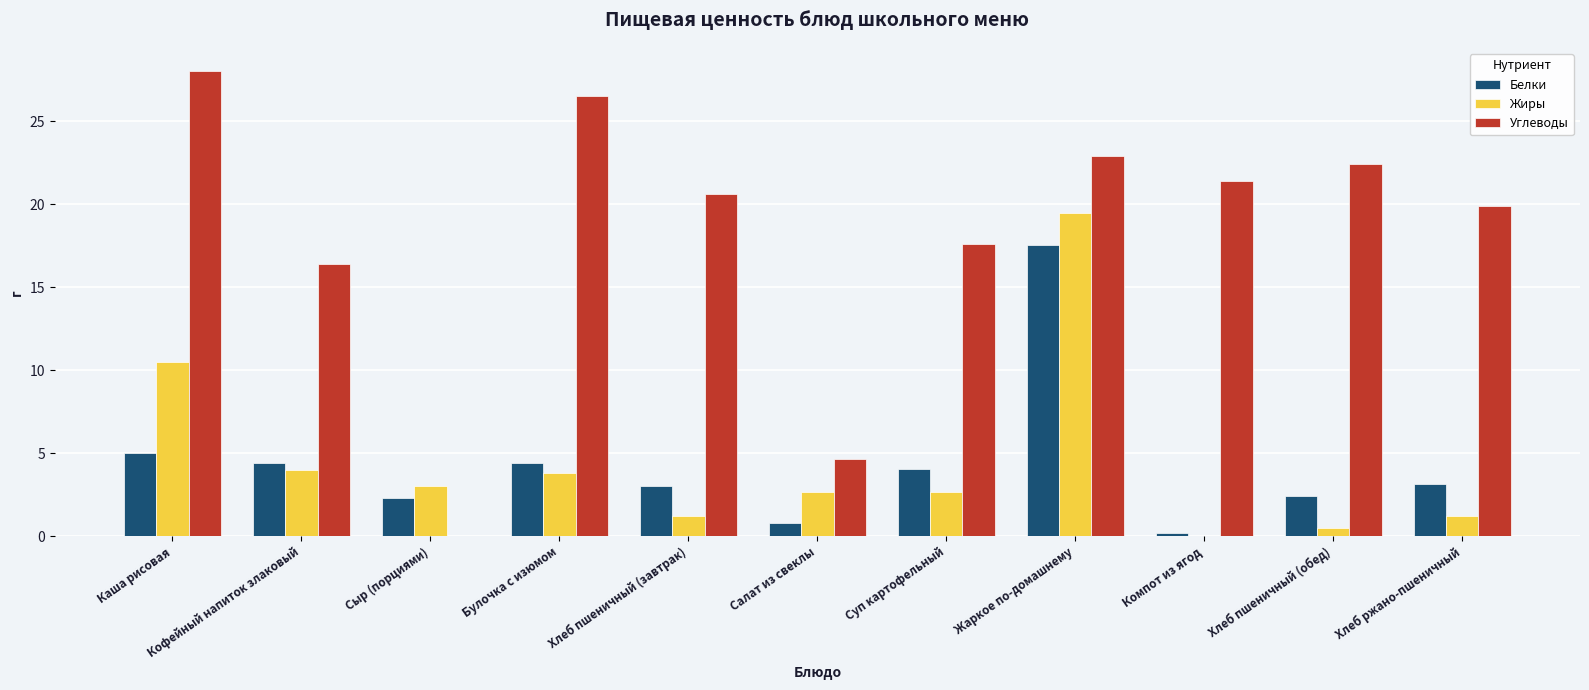

Is the value of Белки at Булочка с изюмом greater than the value of Углеводы at Хлеб пшеничный (обед)?

No